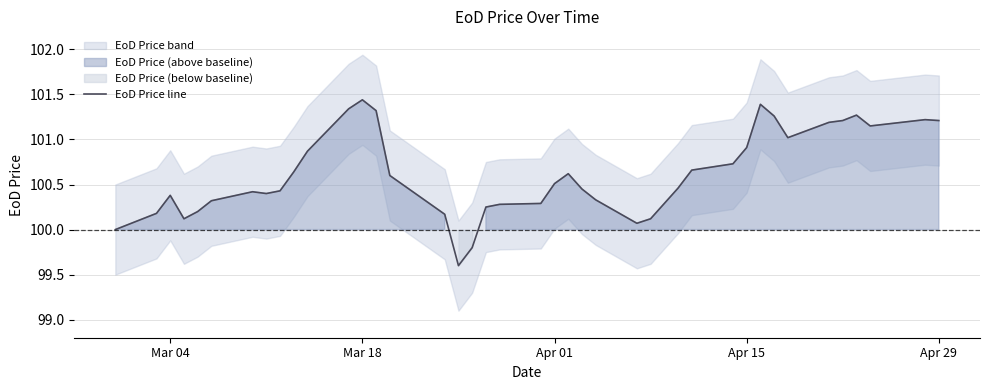

The EoD Price line series shows 61.3 at Mar 04. True or false?

False